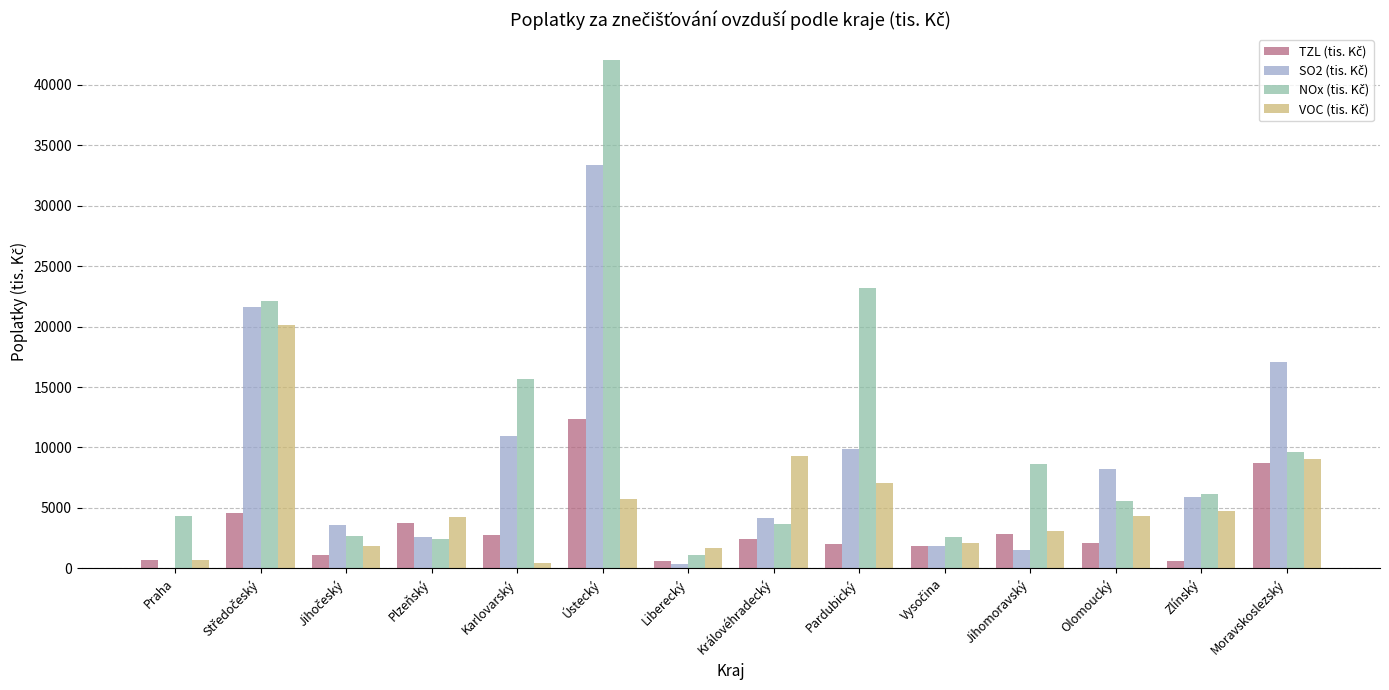

At which category is the sum across all series the highest?

Ústecký